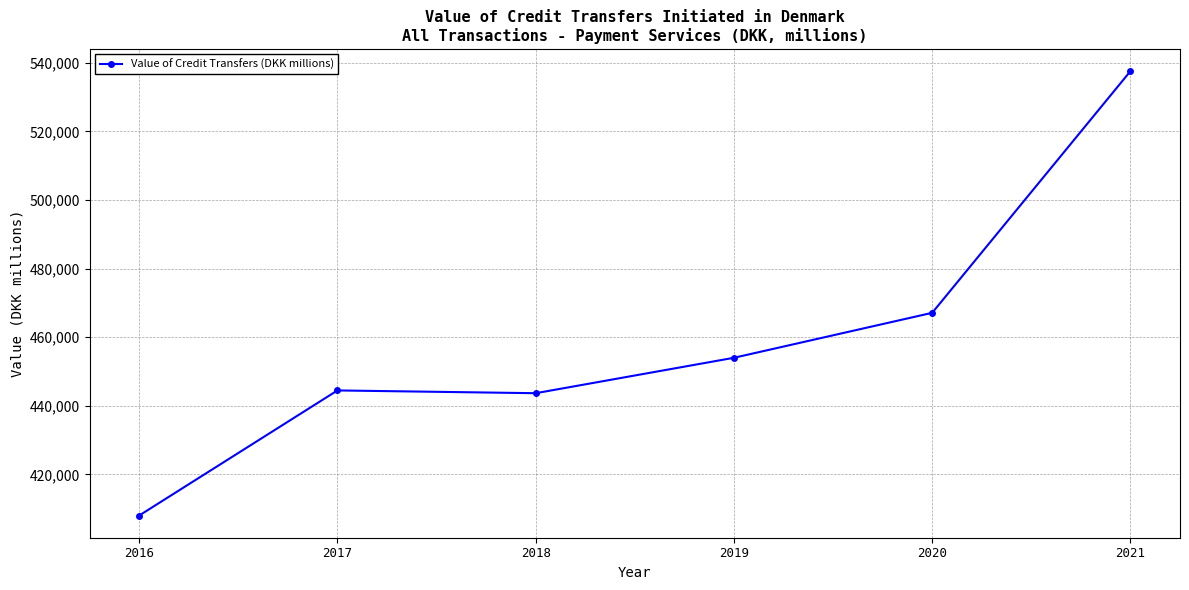

Does the chart have visible grid lines?

Yes